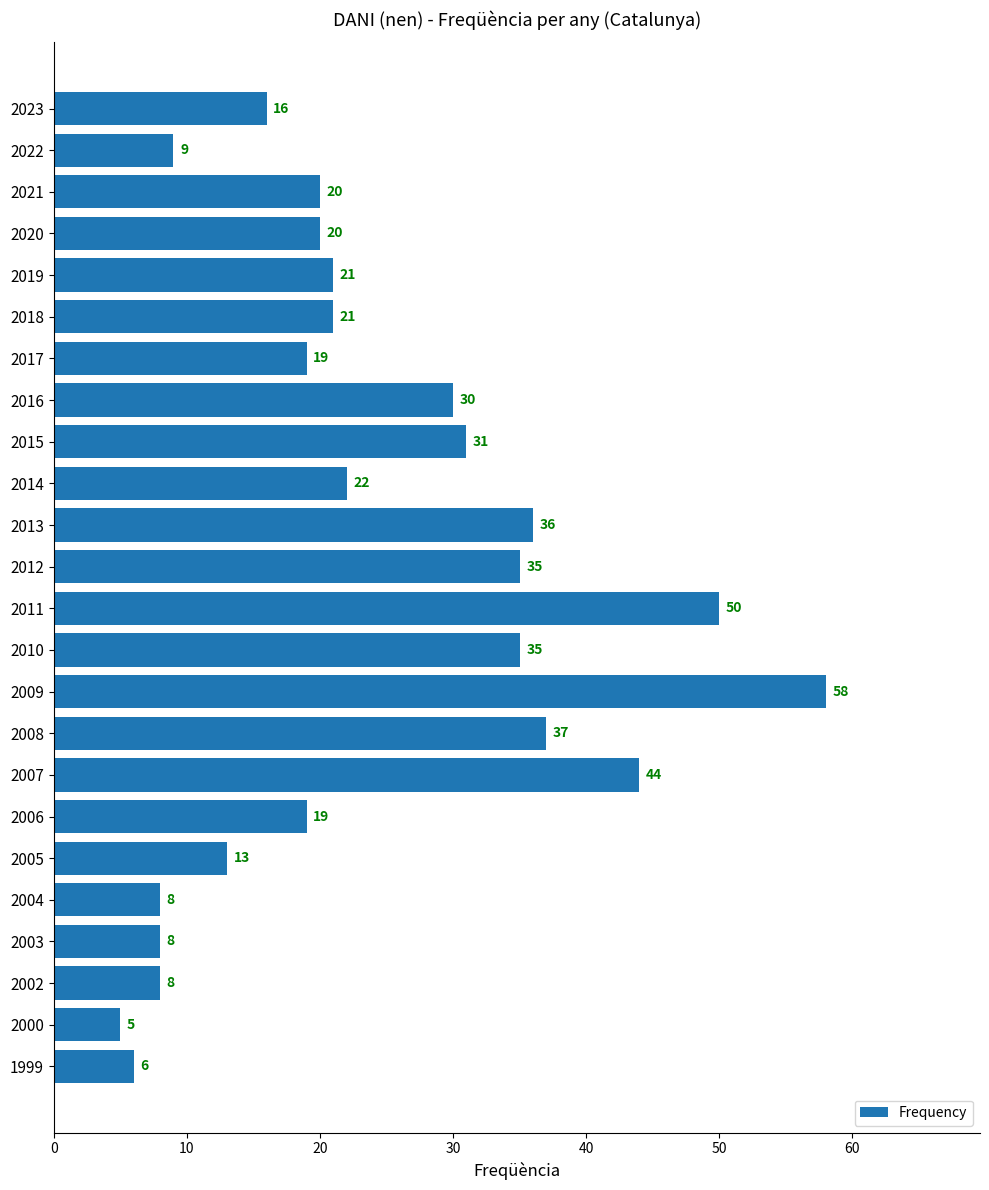

Is it true that the value at 2009 is 94?

False